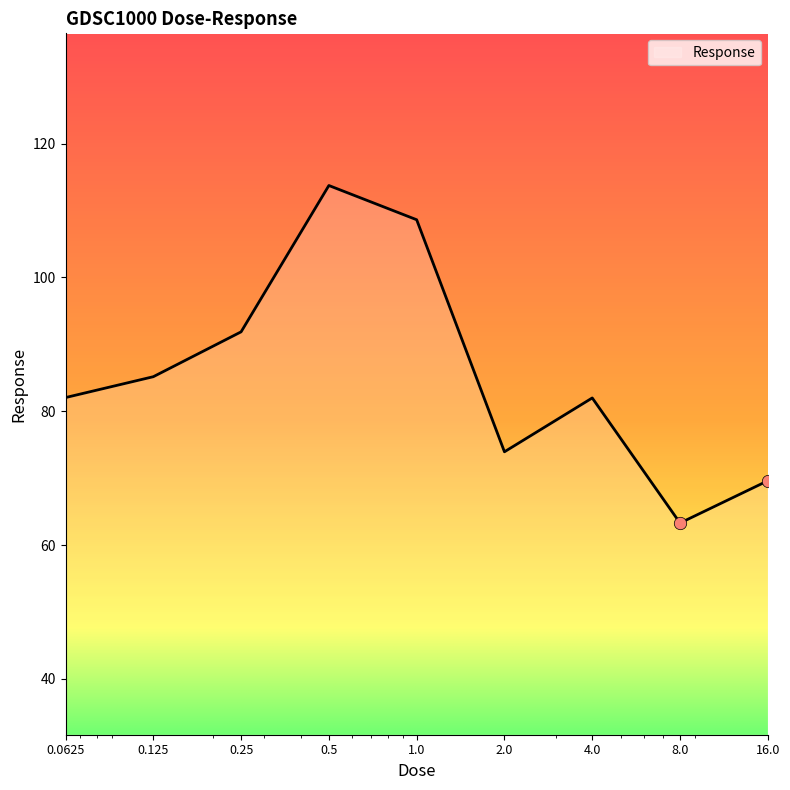

What is the smallest value displayed?

63.3